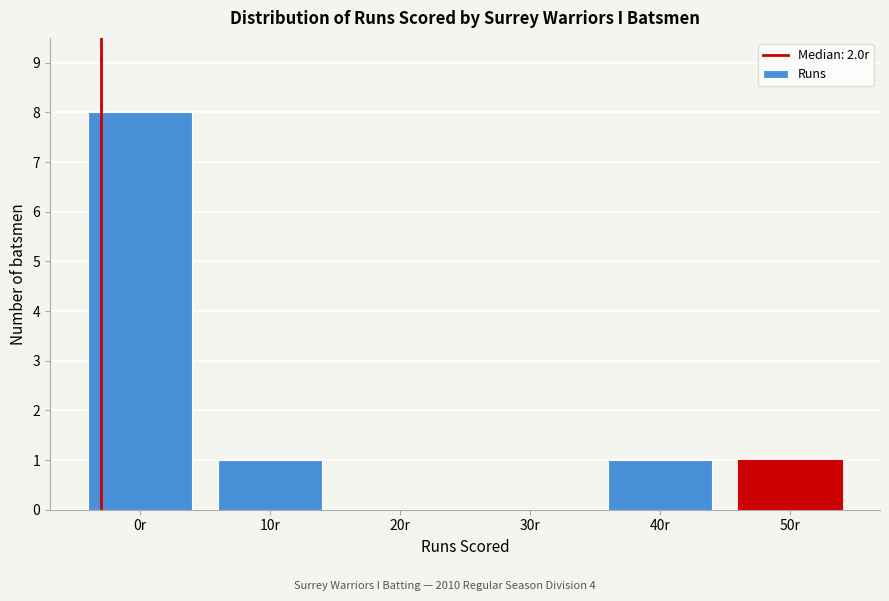

Reading left to right, list all the values displayed in this chart.

0r=8	10r=1	20r=0	30r=0	40r=1	50r=1